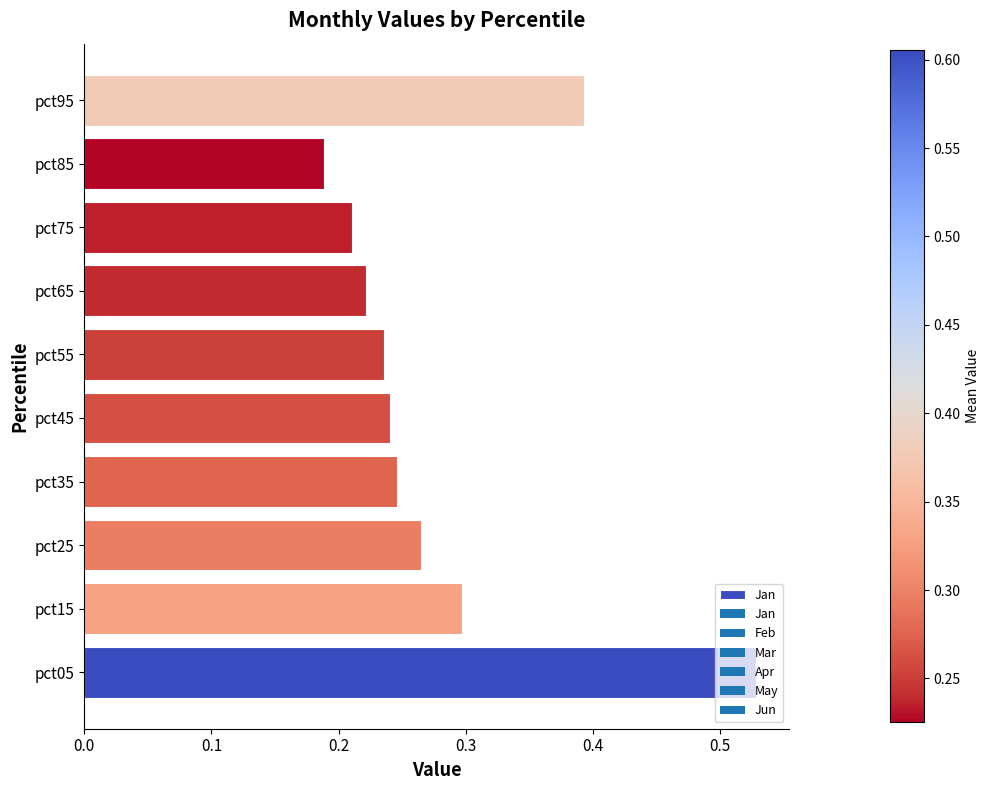

At which category does the chart reach its peak across all series?

pct05